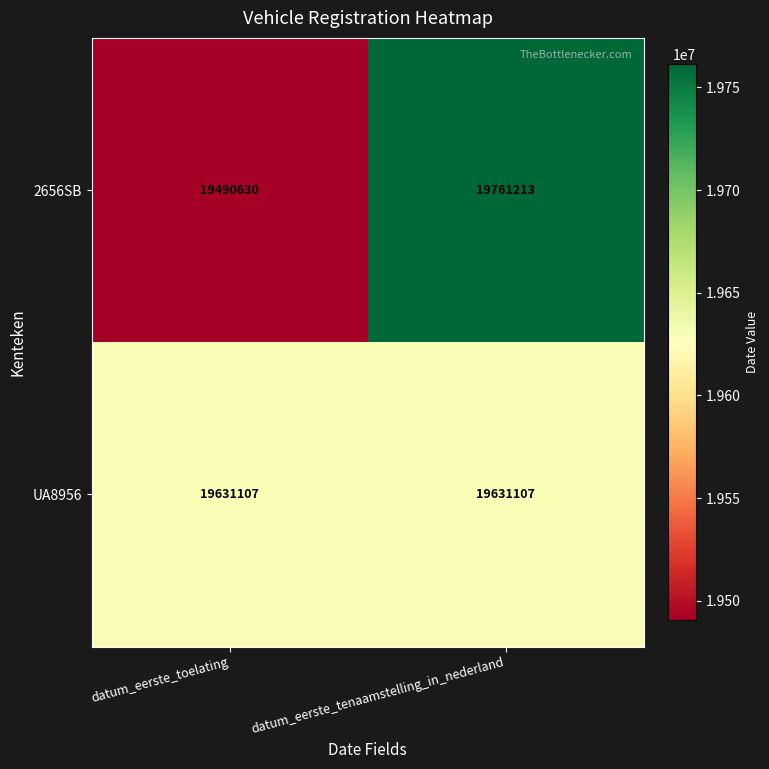

Reading right to left, transcribe all the data shown in this chart.

2656SB: datum_eerste_tenaamstelling_in_nederland=19761213	datum_eerste_toelating=19490630
UA8956: datum_eerste_tenaamstelling_in_nederland=19631107	datum_eerste_toelating=19631107